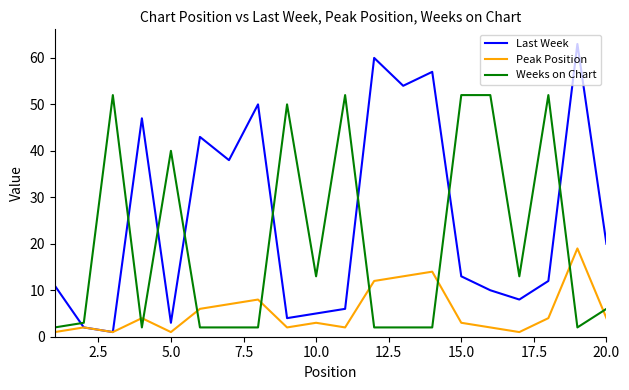

What is the maximum value shown in the chart?

63